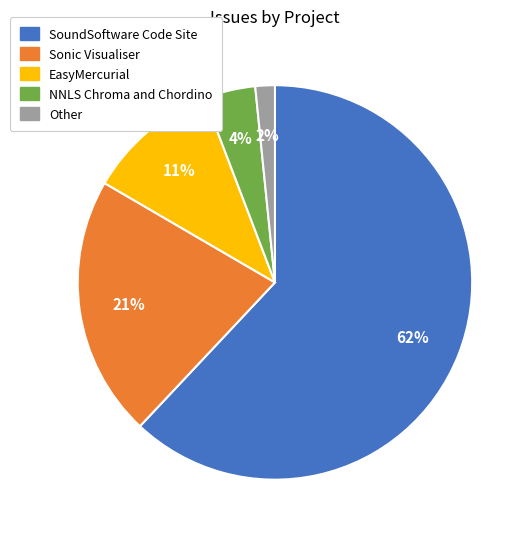

To the nearest percent, what portion does NNLS Chroma and Chordino represent?

4%